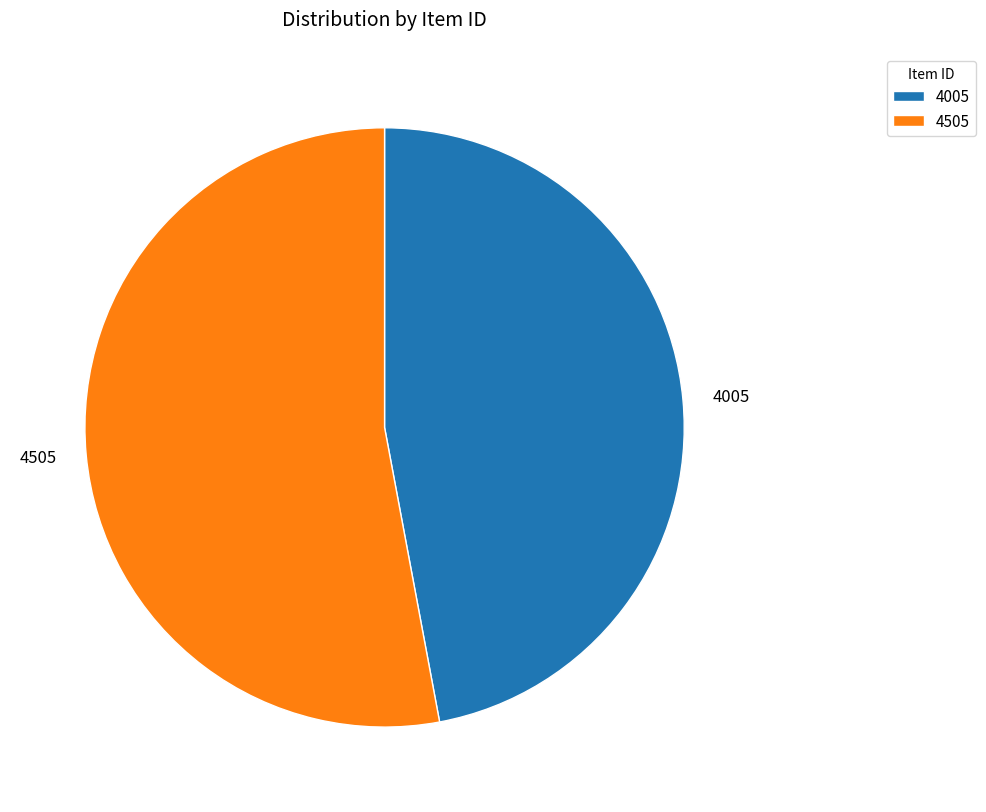

Which has a higher value, 4005 or 4505?

4505